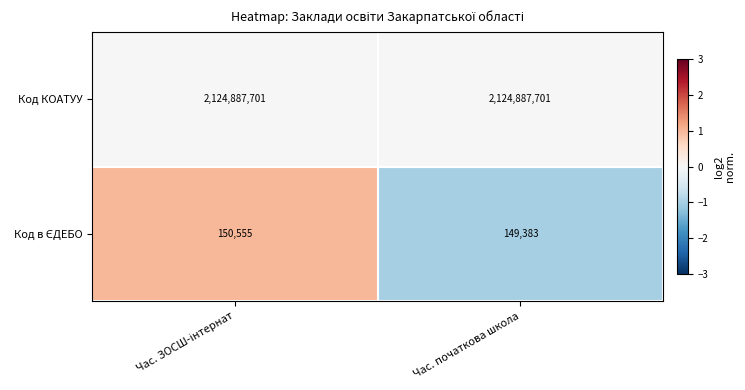

What is the minimum value shown in the chart?

149383